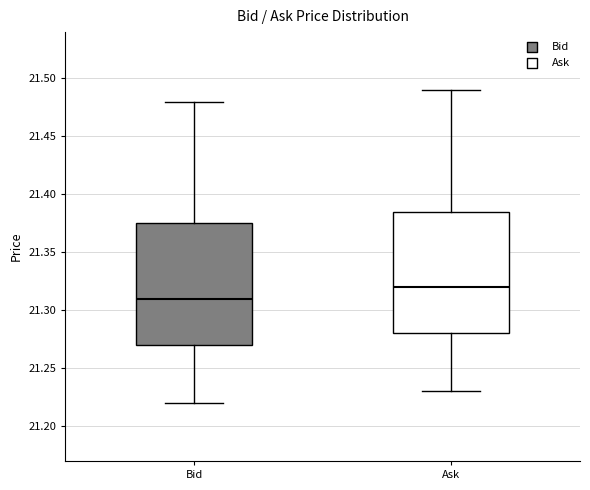

Reading left to right, transcribe this box plot: for each box, give where its median line is, the range the box spans, and where its two whiskers end, as read against the y-axis. The values are not printed on the chart, so give them approximately, as read against the axis.

Bid: median 21.310, box 21.270 to 21.375, whiskers 21.220 to 21.480
Ask: median 21.320, box 21.280 to 21.385, whiskers 21.230 to 21.490